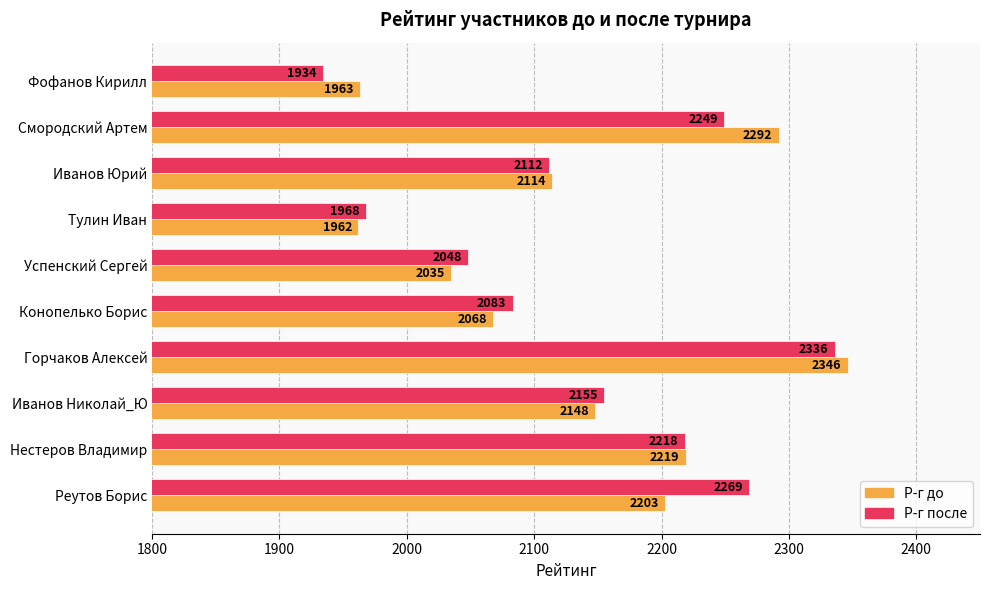

Which series has the largest total across all categories?

Р-г после